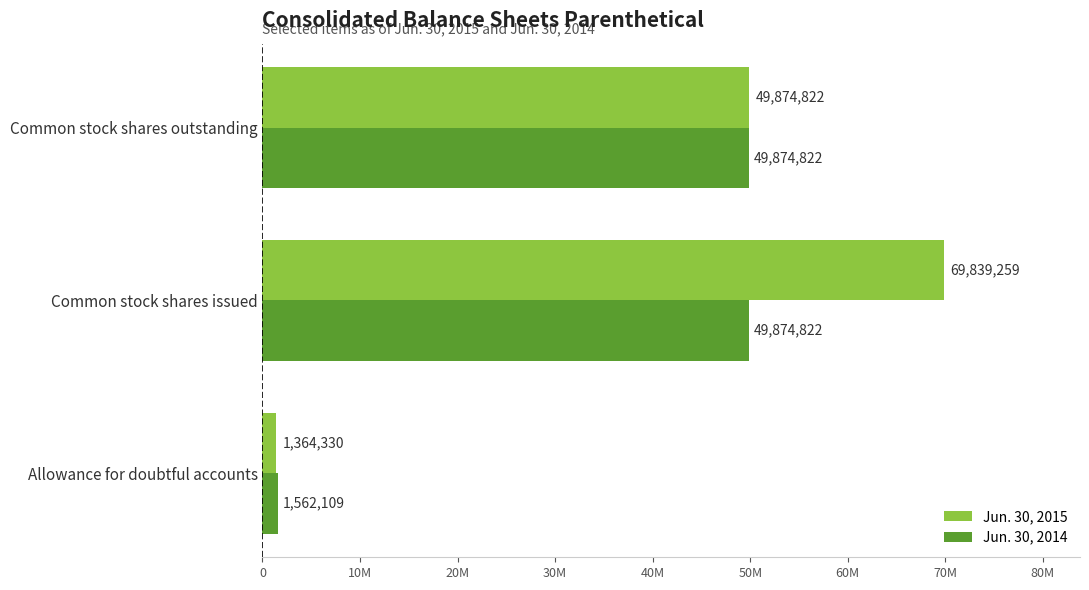

What is the sum of all Jun. 30, 2014 values?

101311753